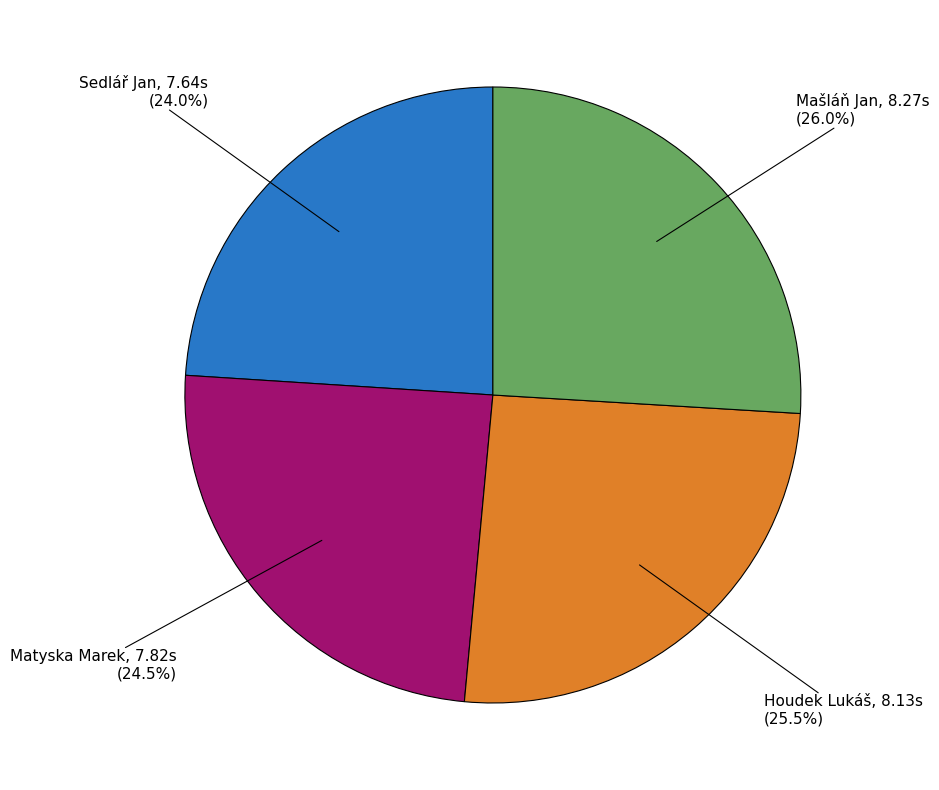

Is there a majority slice in this chart?

No